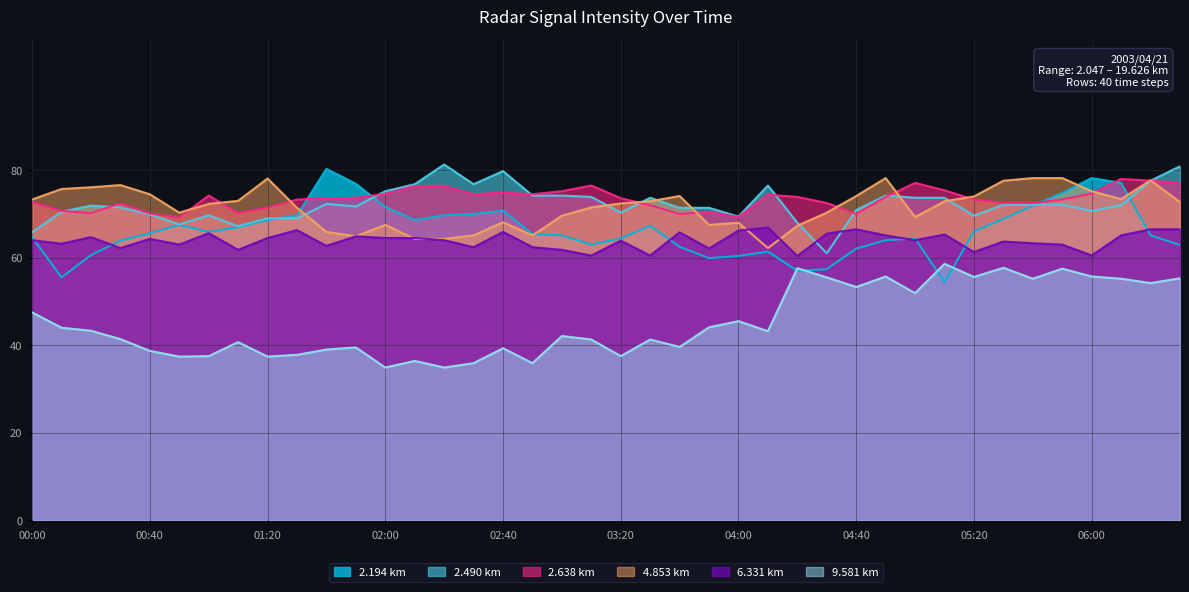

What is the value of the 9.581 point at the 6th from the left?

37.4